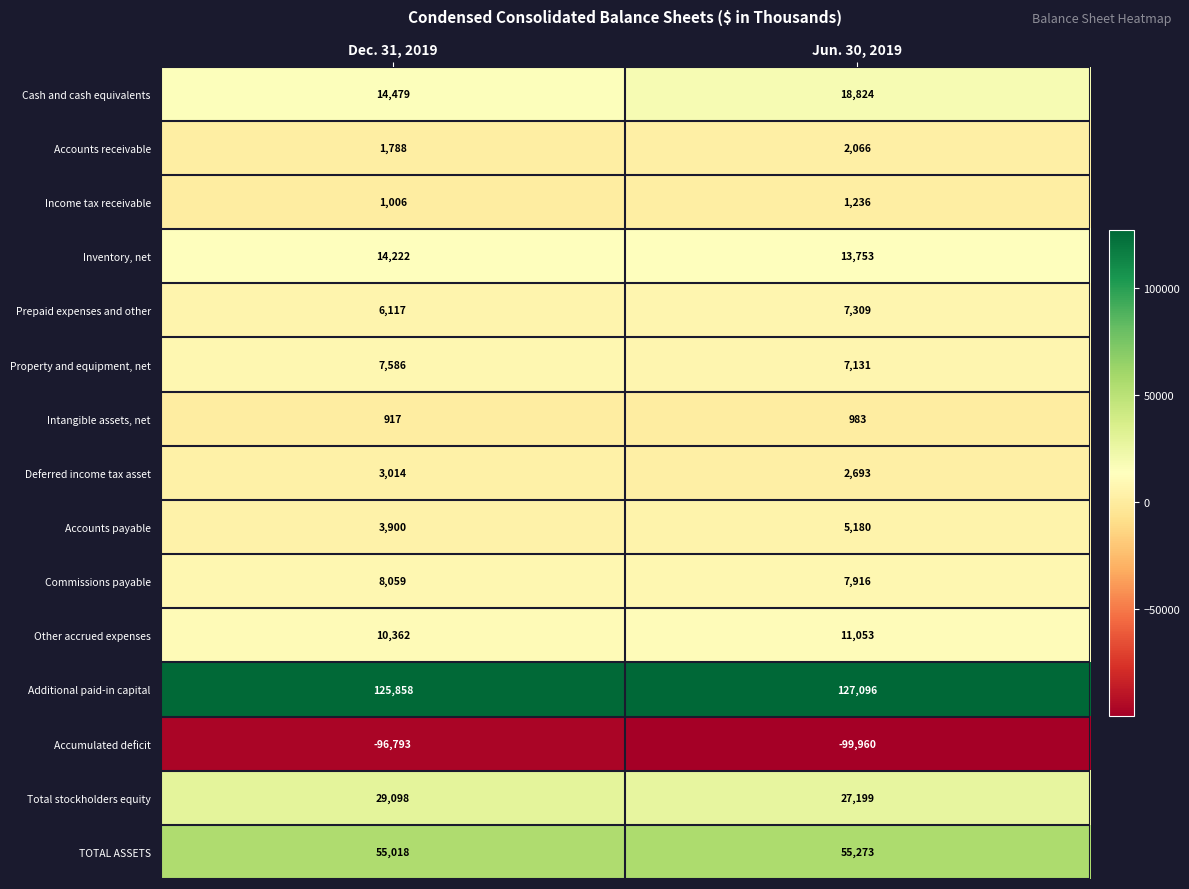

What is the total value across all series at Jun. 30, 2019?

187752